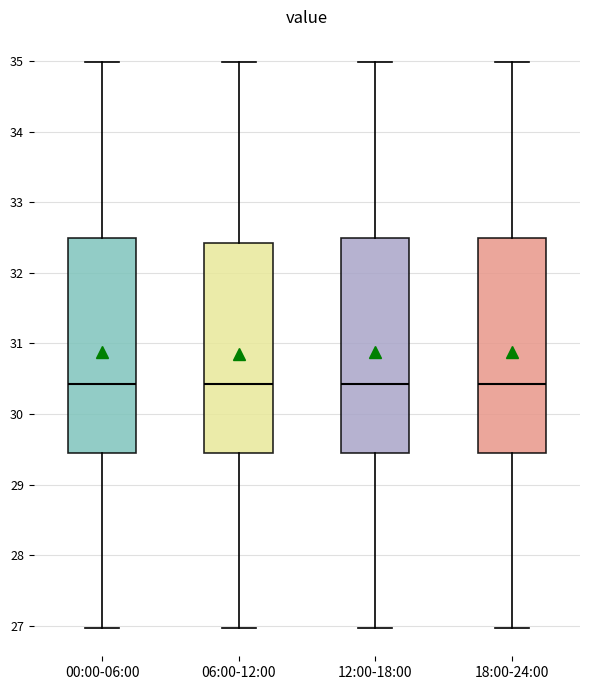

Reading left to right, read every box against the y-axis: the position of its median line, the range the box covers, and the ends of its whiskers. The values are not printed on the chart, so give them approximately, as read against the axis.

00:00-06:00: median 30.4, box 29.5 to 32.5, whiskers 27.0 to 35.0
06:00-12:00: median 30.4, box 29.5 to 32.4, whiskers 27.0 to 35.0
12:00-18:00: median 30.4, box 29.5 to 32.5, whiskers 27.0 to 35.0
18:00-24:00: median 30.4, box 29.5 to 32.5, whiskers 27.0 to 35.0